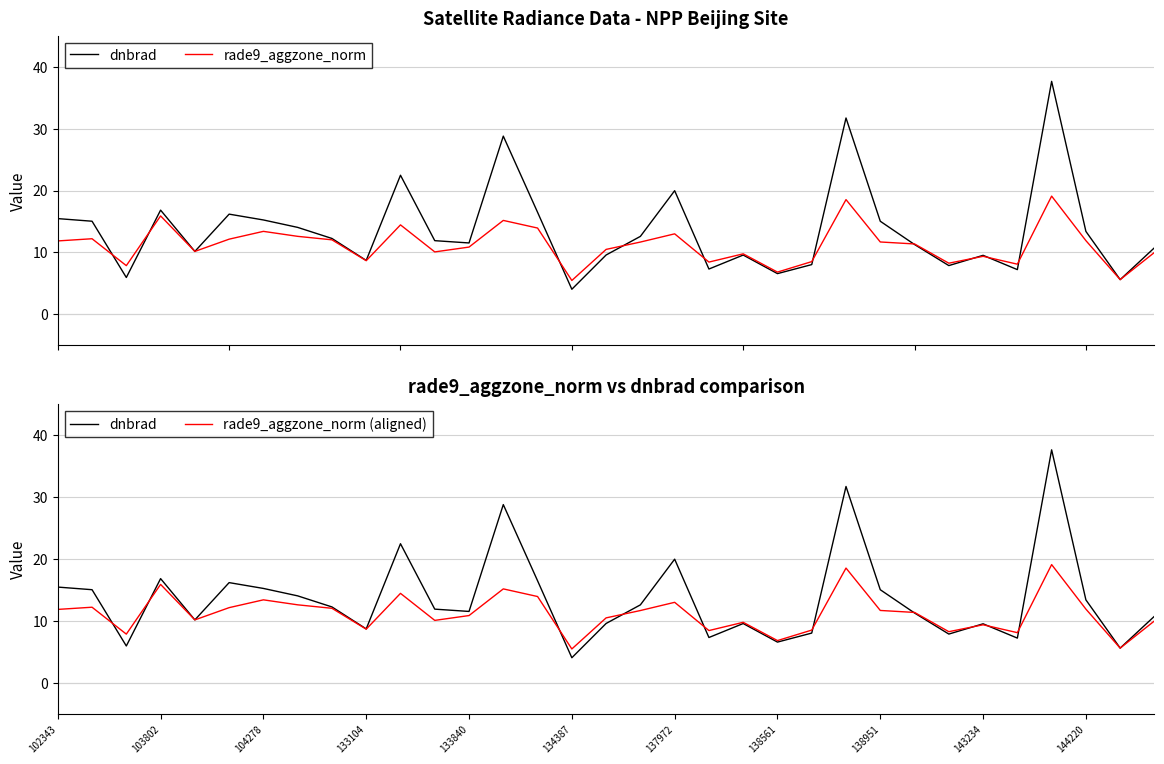

At which label does rade9_aggzone_norm reach its peak?

29